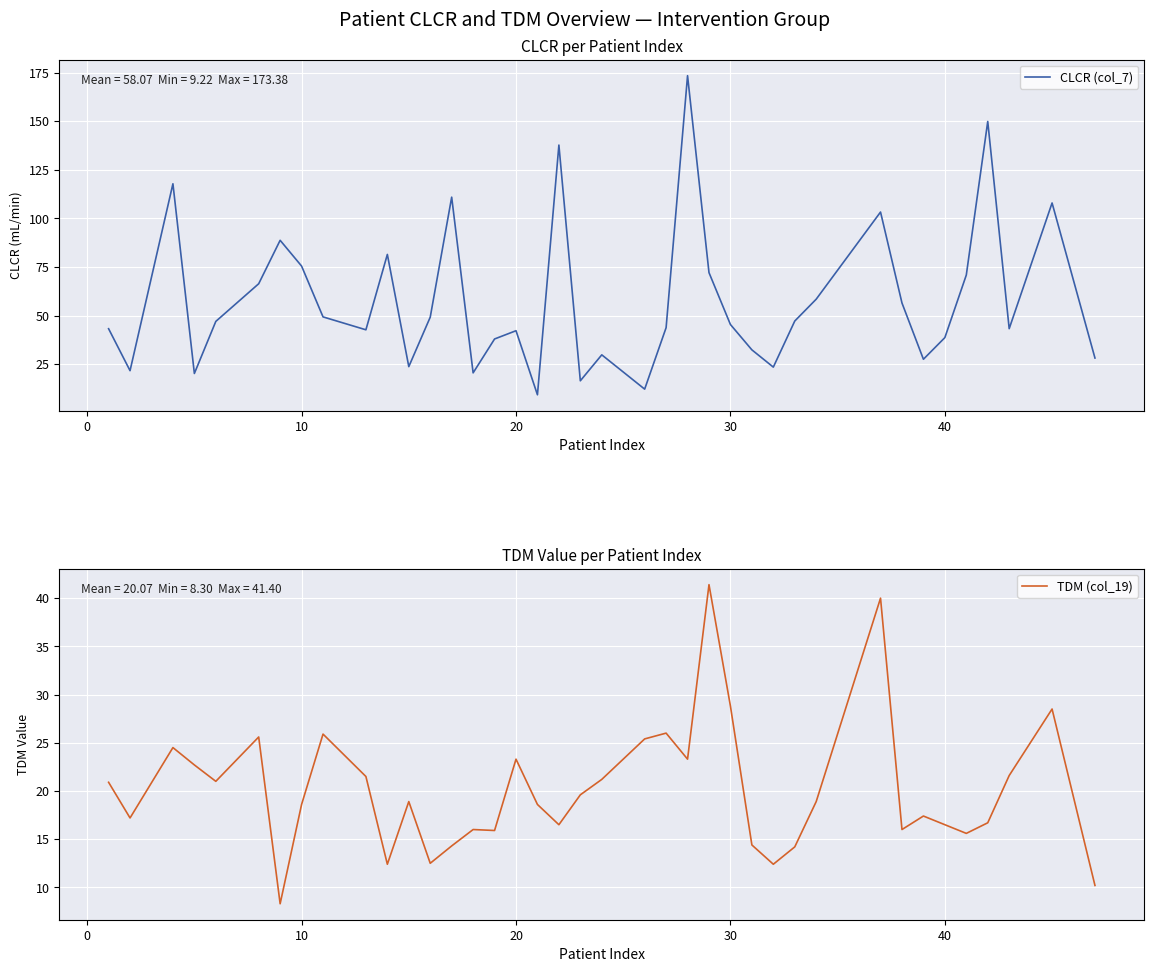

Which series has the widest spread of values?

CLCR (col_7)